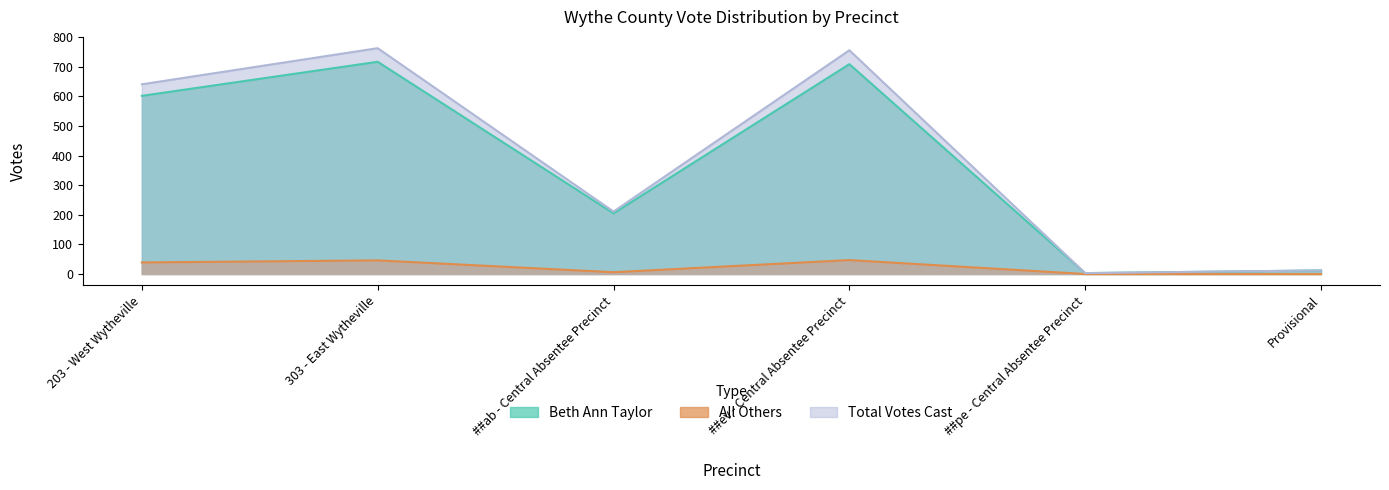

The Total Votes Cast series shows 641 at 203 - West Wytheville. True or false?

True